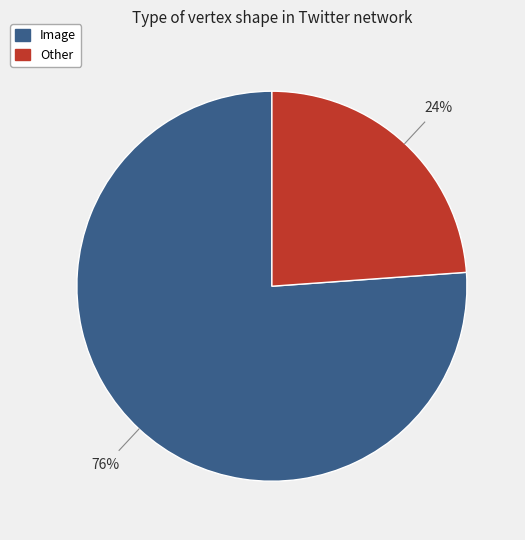

To the nearest percent, what portion does Image represent?

76%